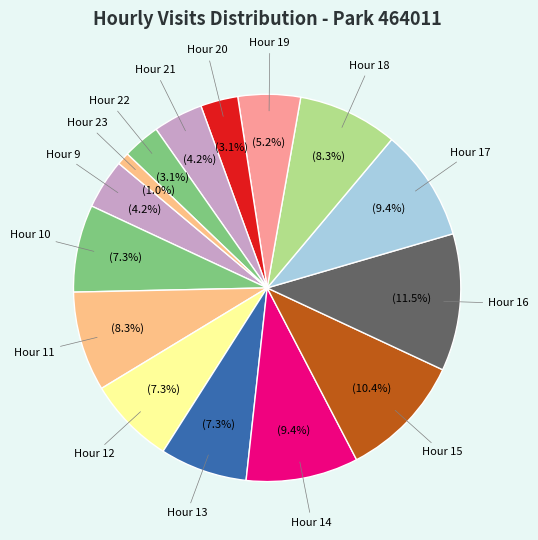

What portion of the pie excludes Hour 18?

91.7%